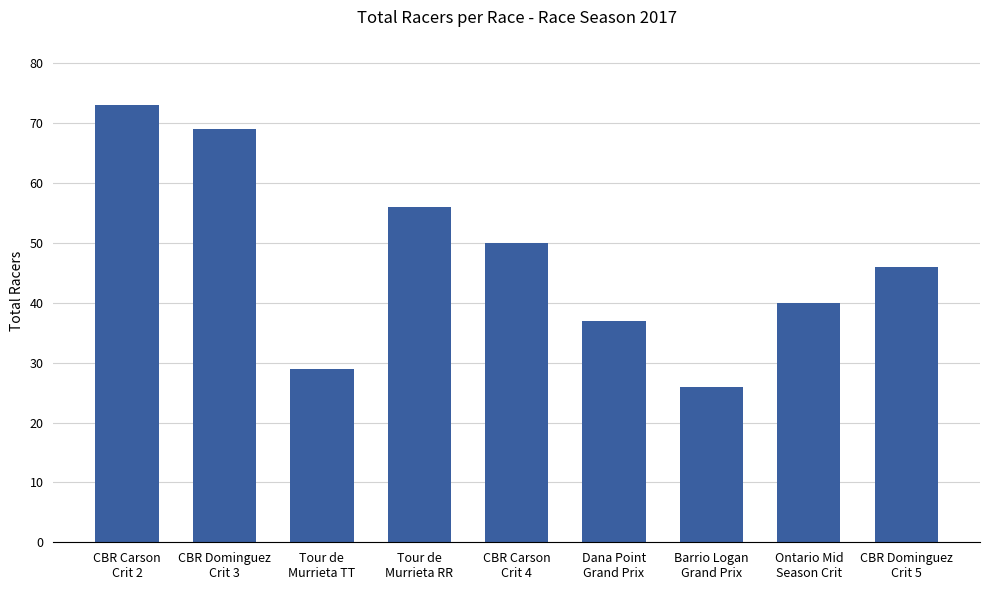

What is the maximum value shown in the chart?

73